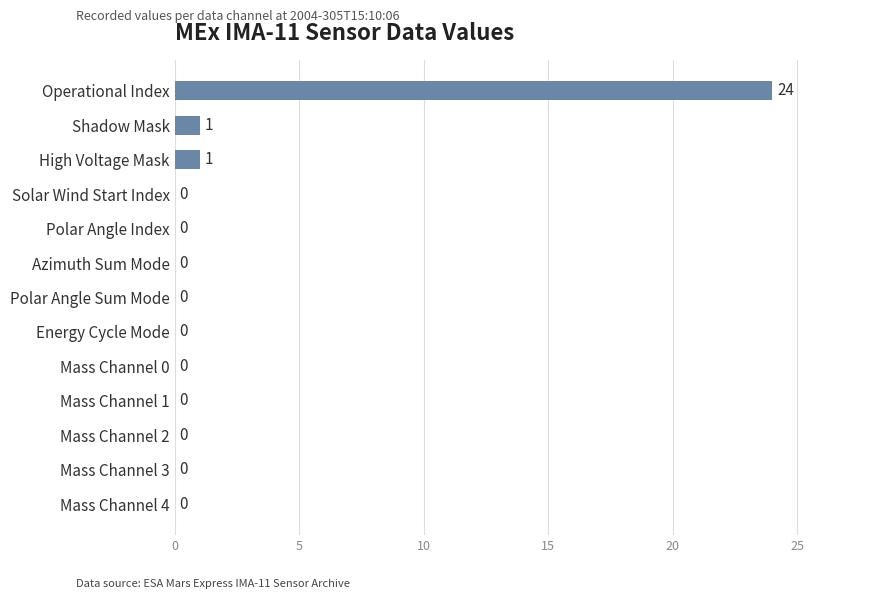

Reading top to bottom, what are all the values shown in this chart?

Operational Index=24	Shadow Mask=1	High Voltage Mask=1	Solar Wind Start Index=0	Polar Angle Index=0	Azimuth Sum Mode=0	Polar Angle Sum Mode=0	Energy Cycle Mode=0	Mass Channel 0=0	Mass Channel 1=0	Mass Channel 2=0	Mass Channel 3=0	Mass Channel 4=0